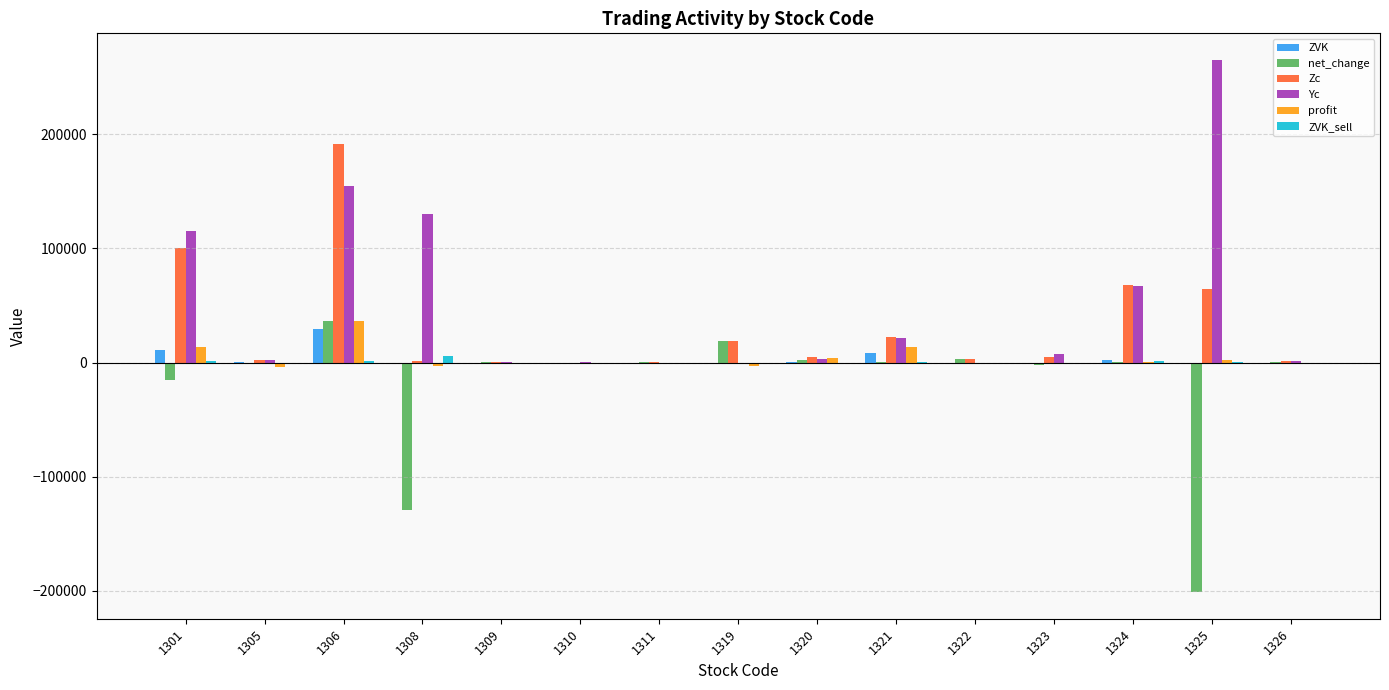

Where does the Zc series first go above 5000?

1301